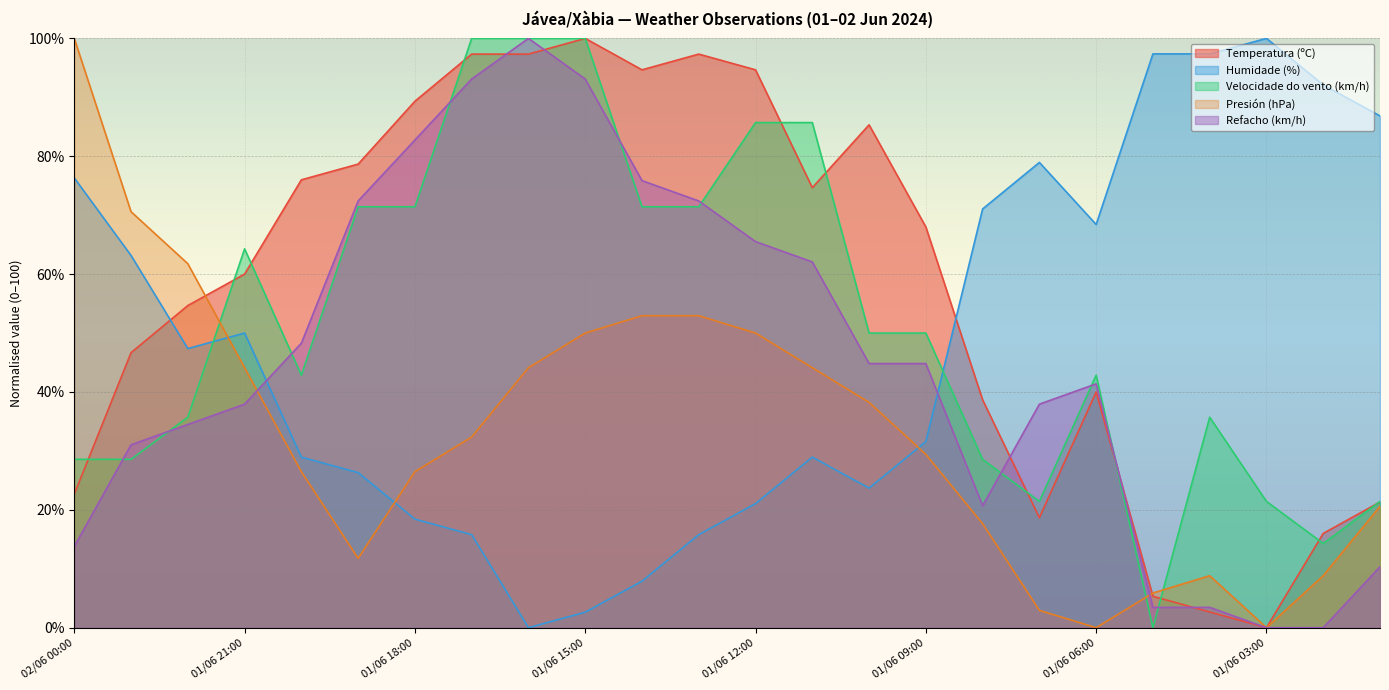

Which series has the largest range (max minus min)?

Temperatura (ºC)